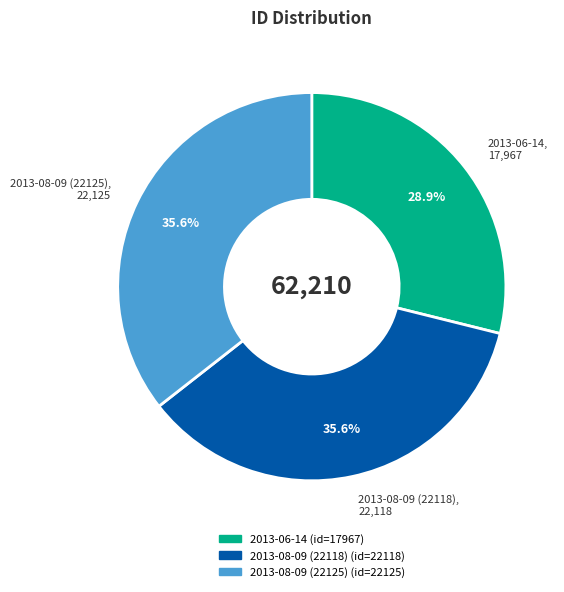

How many segments does this pie chart have?

3